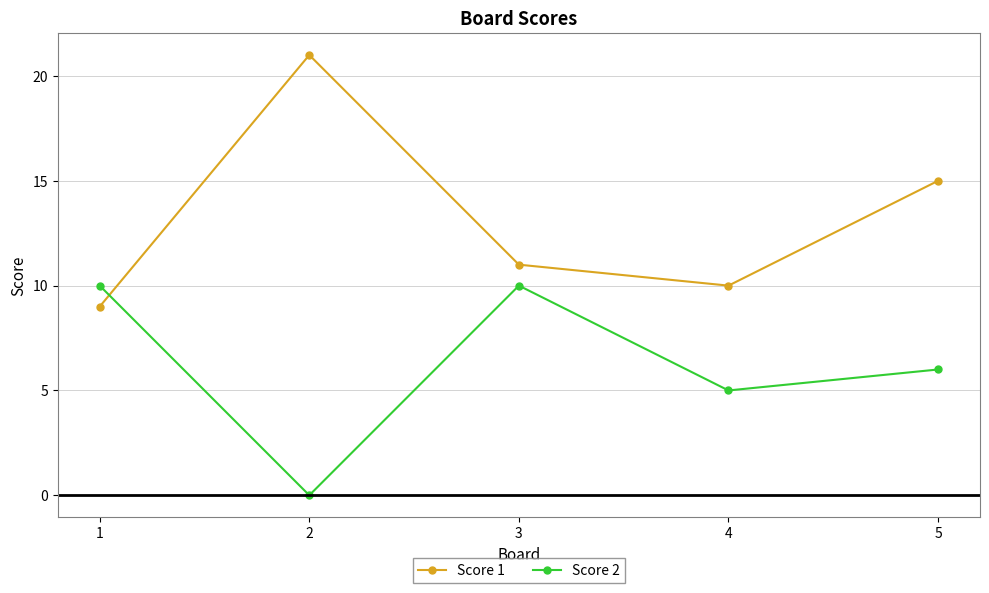

What is the average value of the Score 1 series?

13